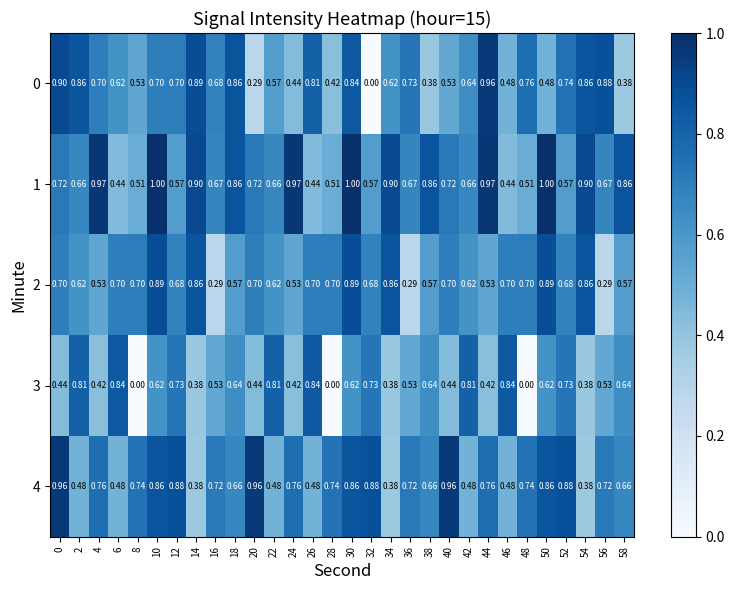

Is the value of 4 at 32 greater than the value of 1 at 4?

No